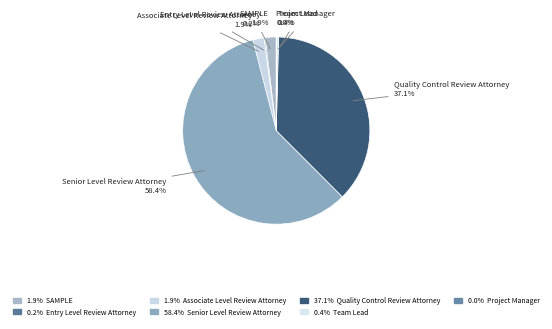

Is the sum of SAMPLE and Associate Level Review Attorney greater than half?

No